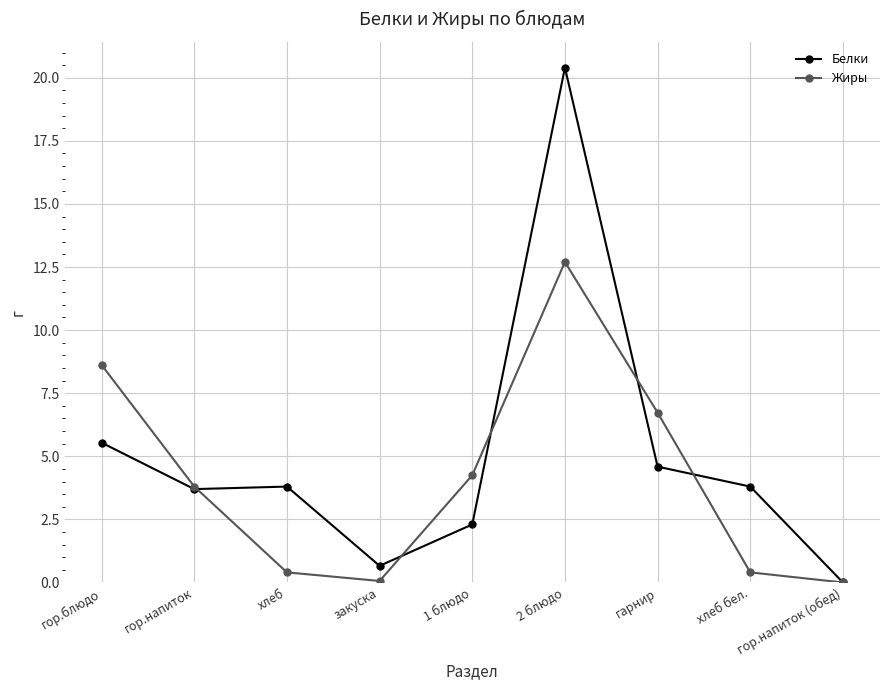

Between гор.напиток and гарнир, which series saw the biggest shift?

Жиры